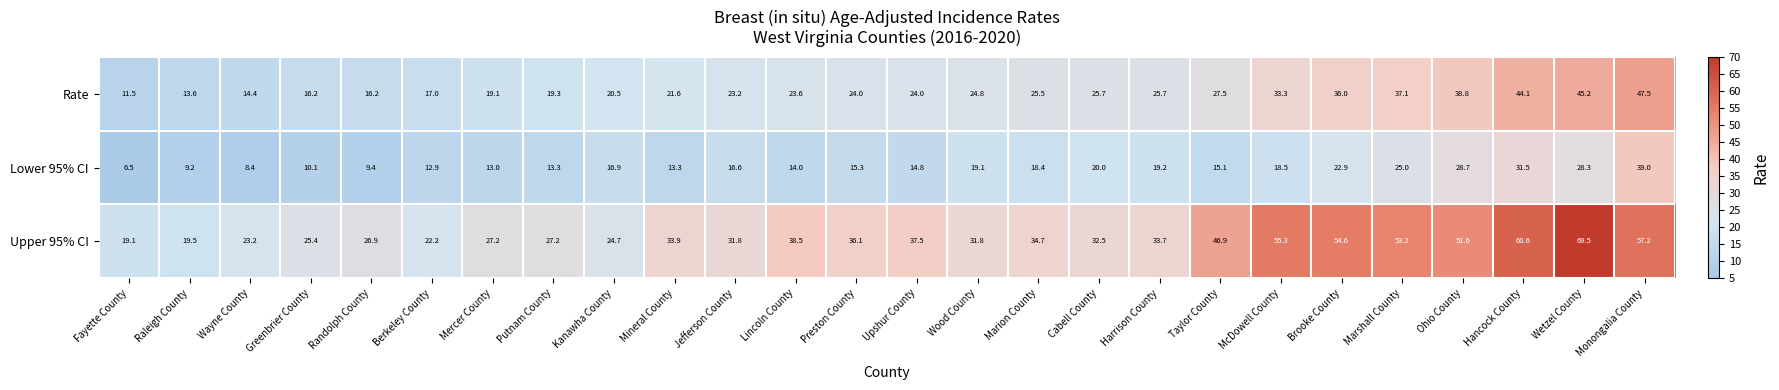

What is the sum of all Lower 95% CI values?

459.4